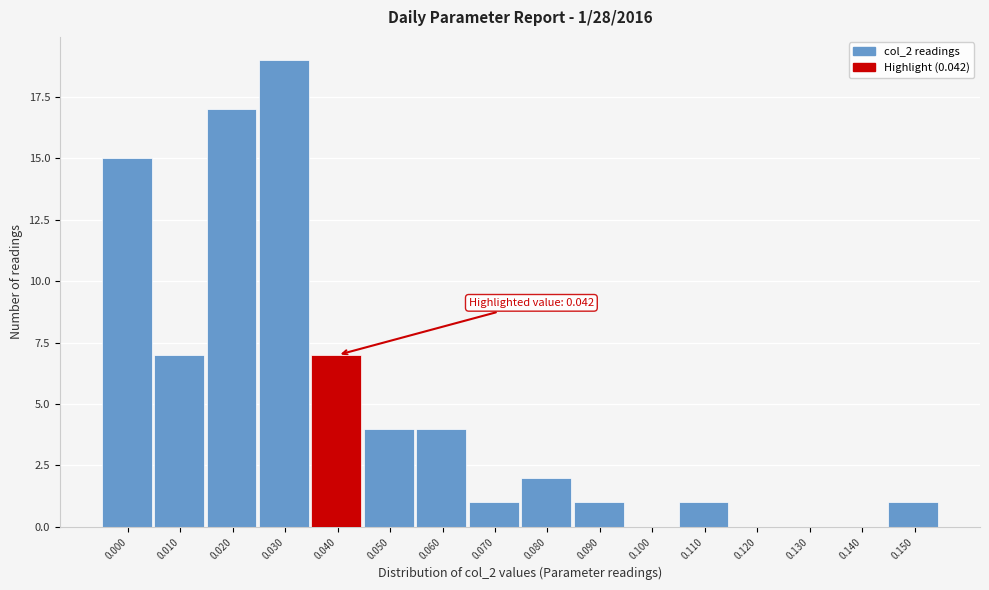

Reading left to right, list all the values displayed in this chart.

0.000=15	0.010=7	0.020=17	0.030=19	0.040=7	0.050=4	0.060=4	0.070=1	0.080=2	0.090=1	0.100=0	0.110=1	0.120=0	0.130=0	0.140=0	0.150=1